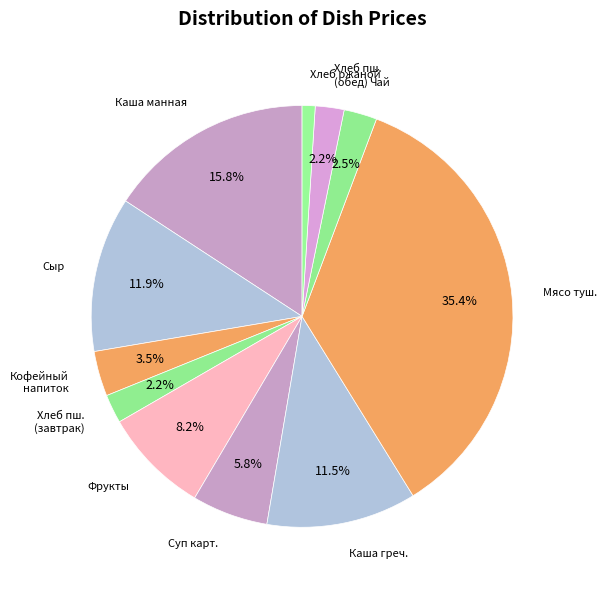

Is there any slice that represents more than half of the pie?

No